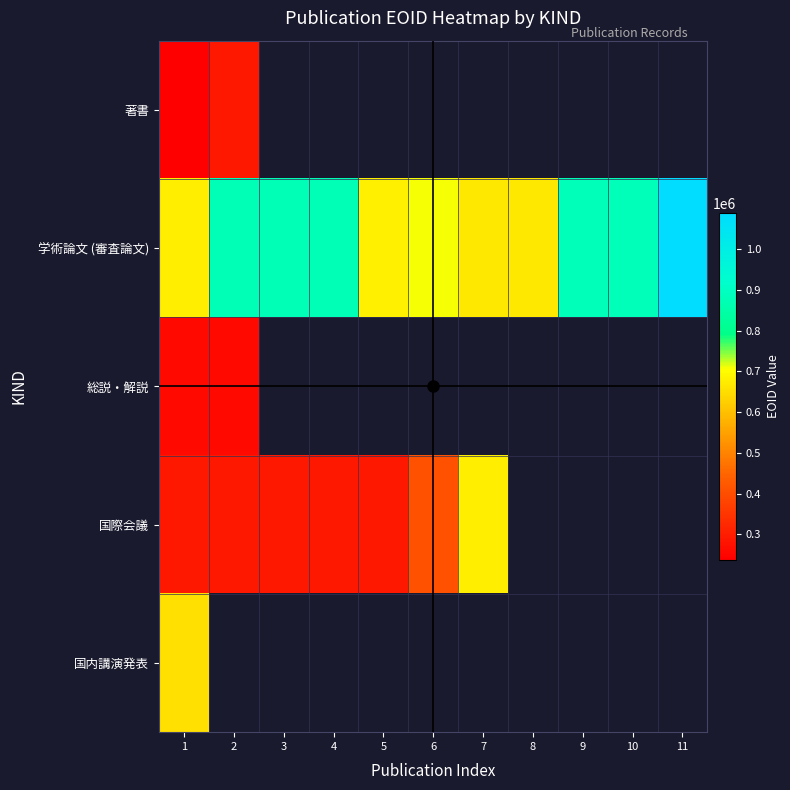

What is the lowest value of the 総説・解説 series?

258557.0